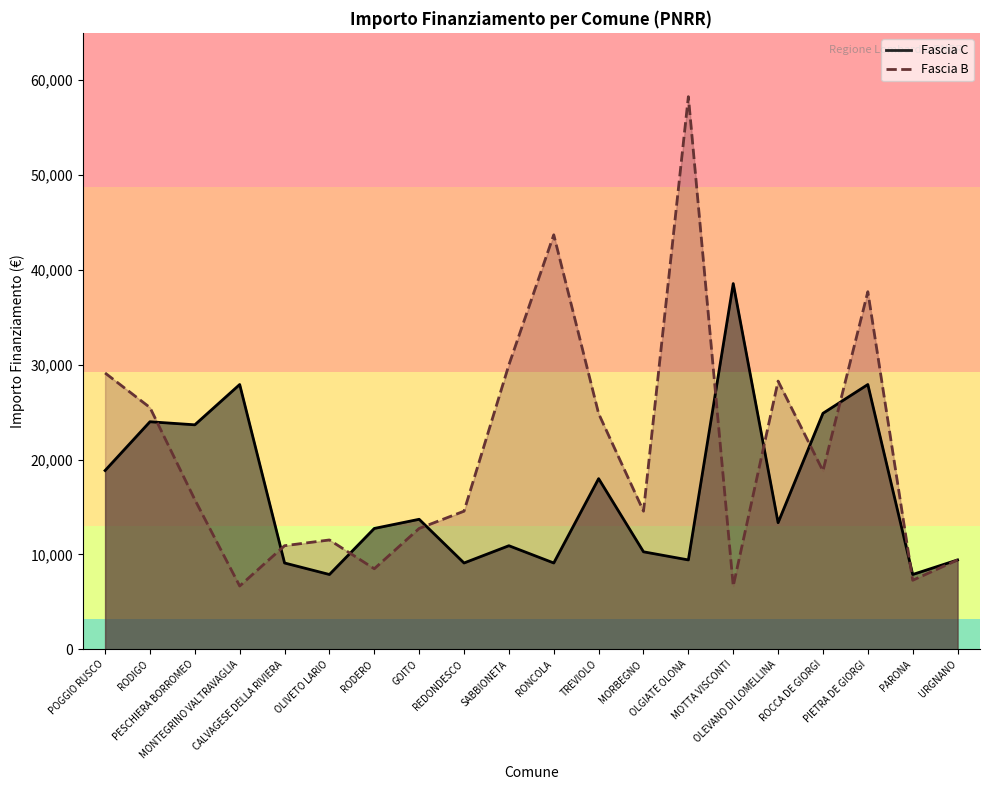

How many times do Fascia C and Fascia B cross each other?

9